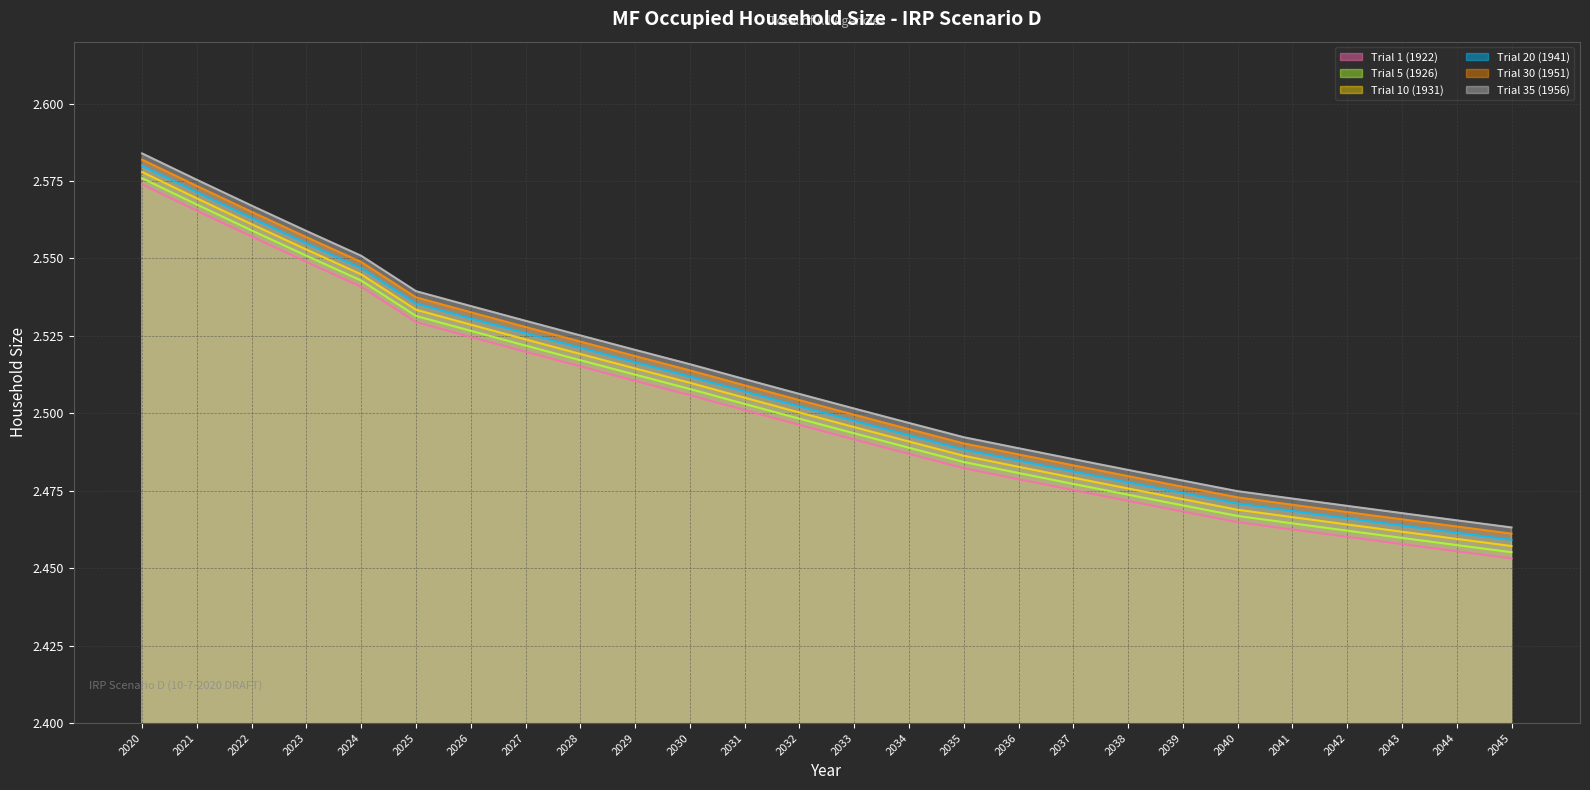

How many lines are shown in the chart?

6